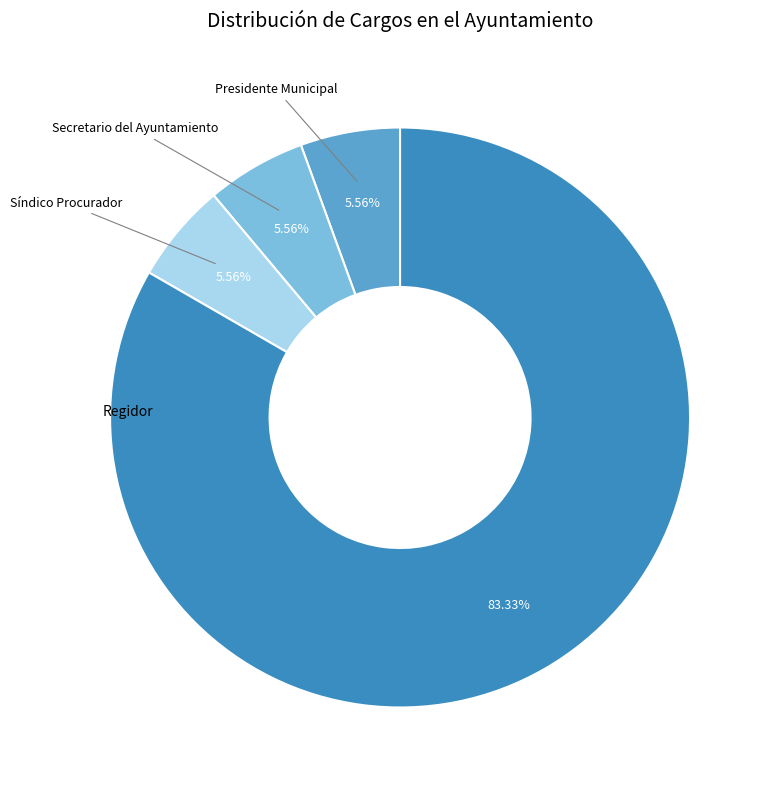

Rank the categories by value from highest to lowest.

Regidor, Presidente Municipal, Secretario del Ayuntamiento, Síndico Procurador